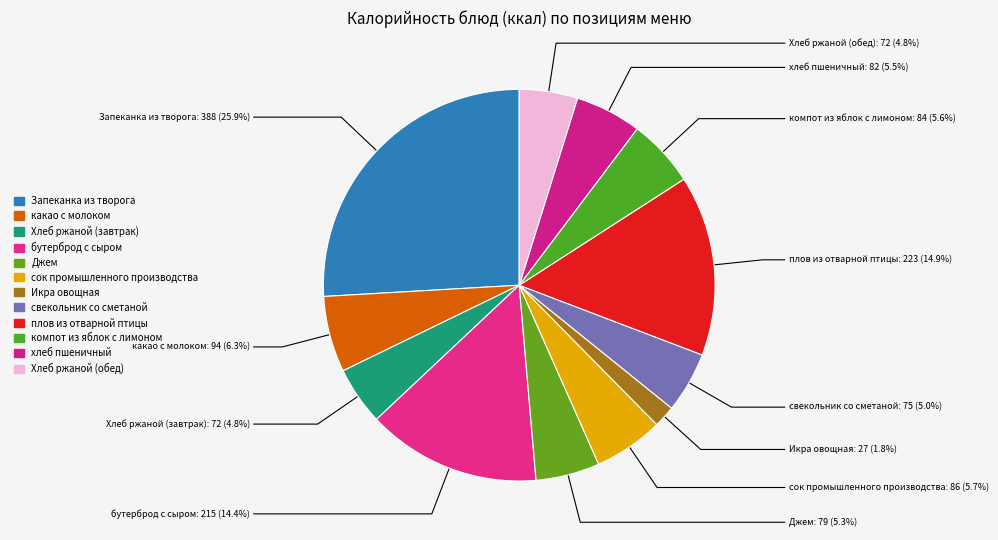

How many segments does this pie chart have?

12